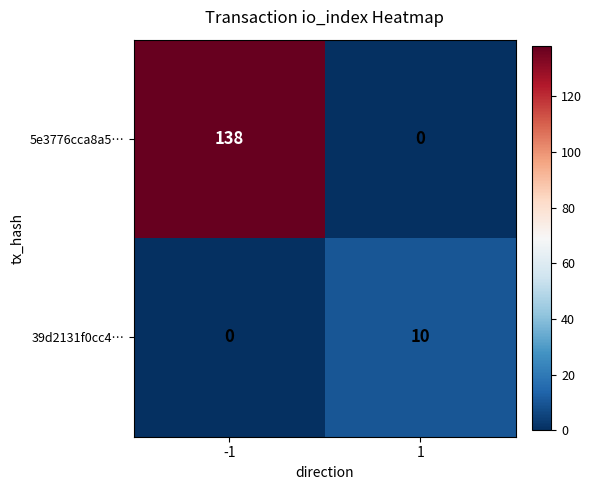

Reading left to right, list all the values displayed in this chart.

5e3776cca8a5…: 138	0
39d2131f0cc4…: 0	10